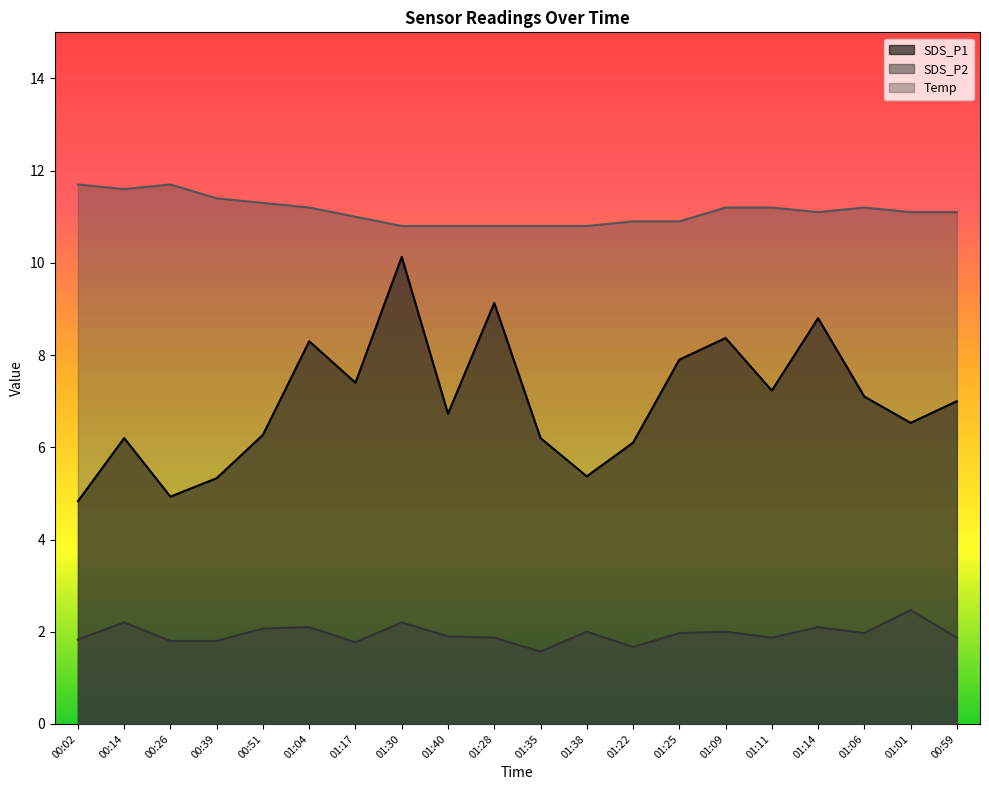

Reading left to right, transcribe all the data shown in this chart.

SDS_P1: 00:02=4.8	00:14=6.2	00:26=4.9	00:39=5.3	00:51=6.3	01:04=8.3	01:17=7.4	01:30=10.1	01:40=6.7	01:28=9.1	01:35=6.2	01:38=5.4	01:22=6.1	01:25=7.9	01:09=8.4	01:11=7.2	01:14=8.8	01:06=7.1	01:01=6.5	00:59=7.0
SDS_P2: 00:02=1.8	00:14=2.2	00:26=1.8	00:39=1.8	00:51=2.1	01:04=2.1	01:17=1.8	01:30=2.2	01:40=1.9	01:28=1.9	01:35=1.6	01:38=2.0	01:22=1.7	01:25=2.0	01:09=2.0	01:11=1.9	01:14=2.1	01:06=2.0	01:01=2.5	00:59=1.9
Temp: 00:02=11.7	00:14=11.6	00:26=11.7	00:39=11.4	00:51=11.3	01:04=11.2	01:17=11.0	01:30=10.8	01:40=10.8	01:28=10.8	01:35=10.8	01:38=10.8	01:22=10.9	01:25=10.9	01:09=11.2	01:11=11.2	01:14=11.1	01:06=11.2	01:01=11.1	00:59=11.1